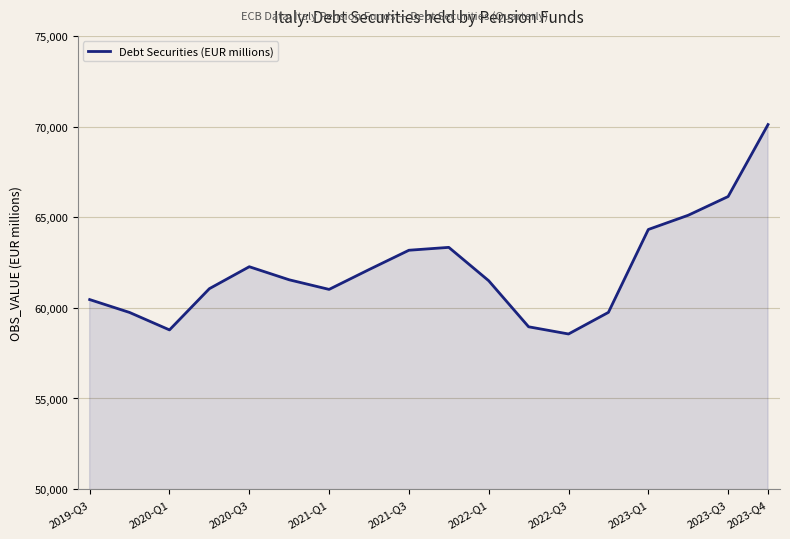

What is the sum of all values?

1117915